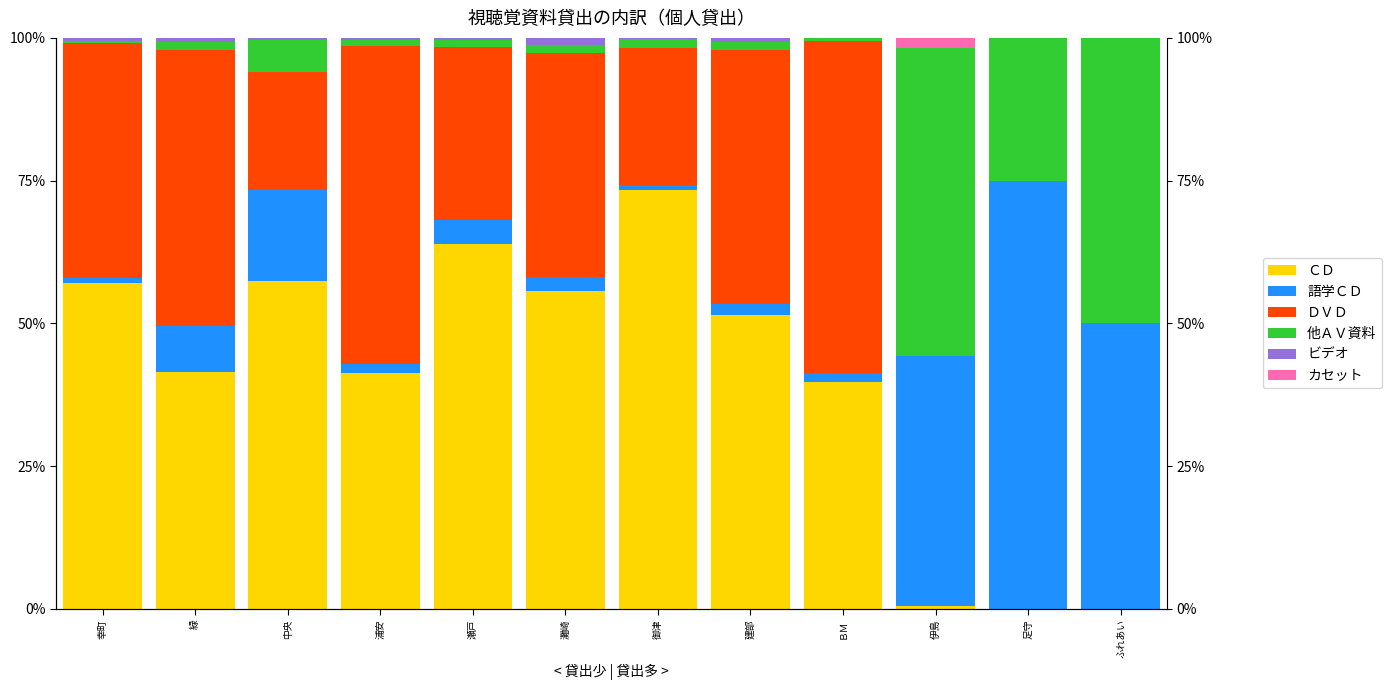

What is the approximate value of 語学ＣＤ at 伊島?

43.8